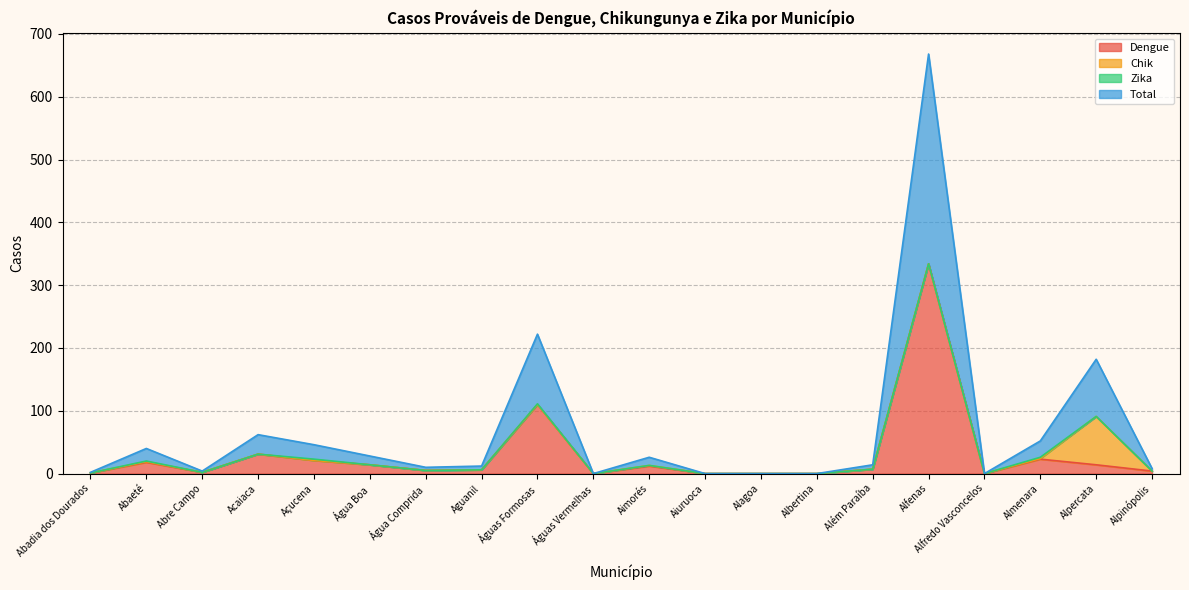

What is the approximate value of Total at Almenara, to the nearest 50?

50